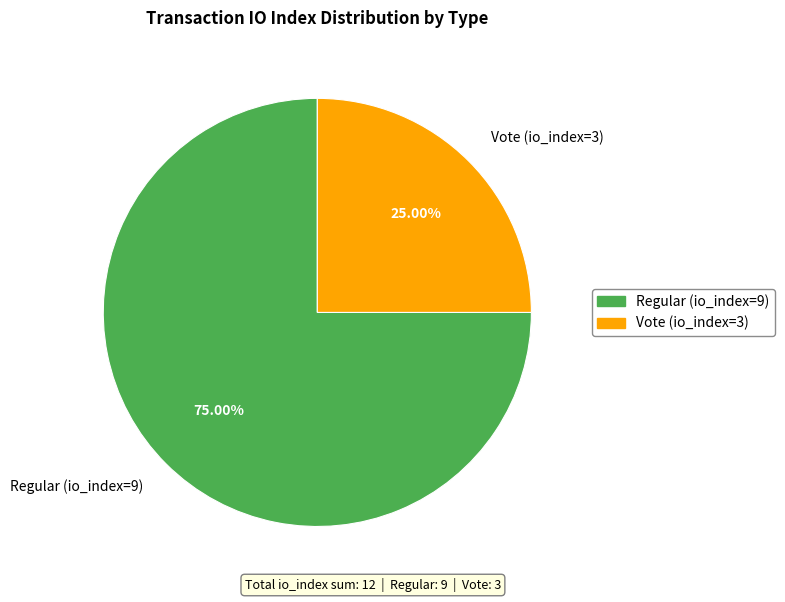

Combined, do Vote (io_index=3) and Regular (io_index=9) account for over 50%?

Yes